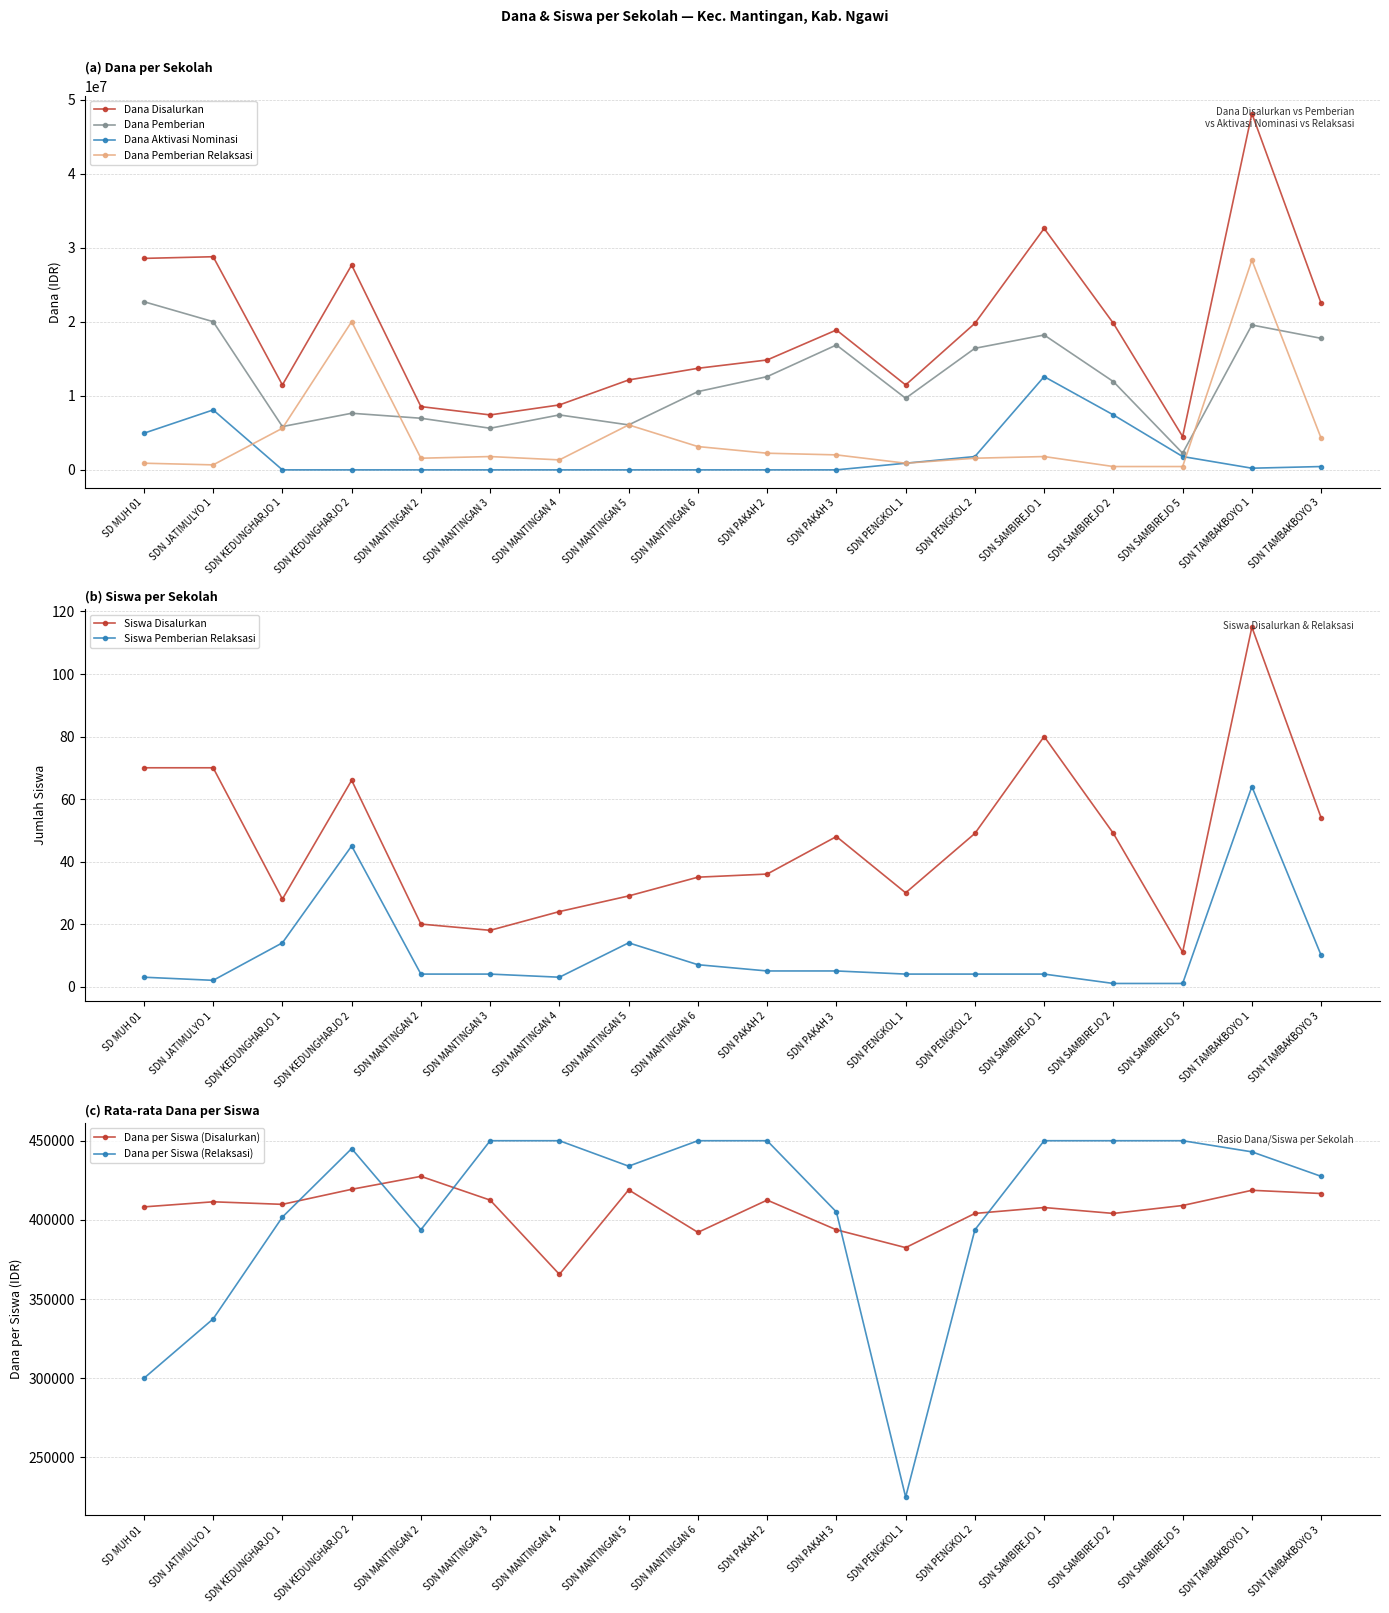

What is the difference between the maximum and minimum values in the Dana Aktivasi Nominasi series?

12600000